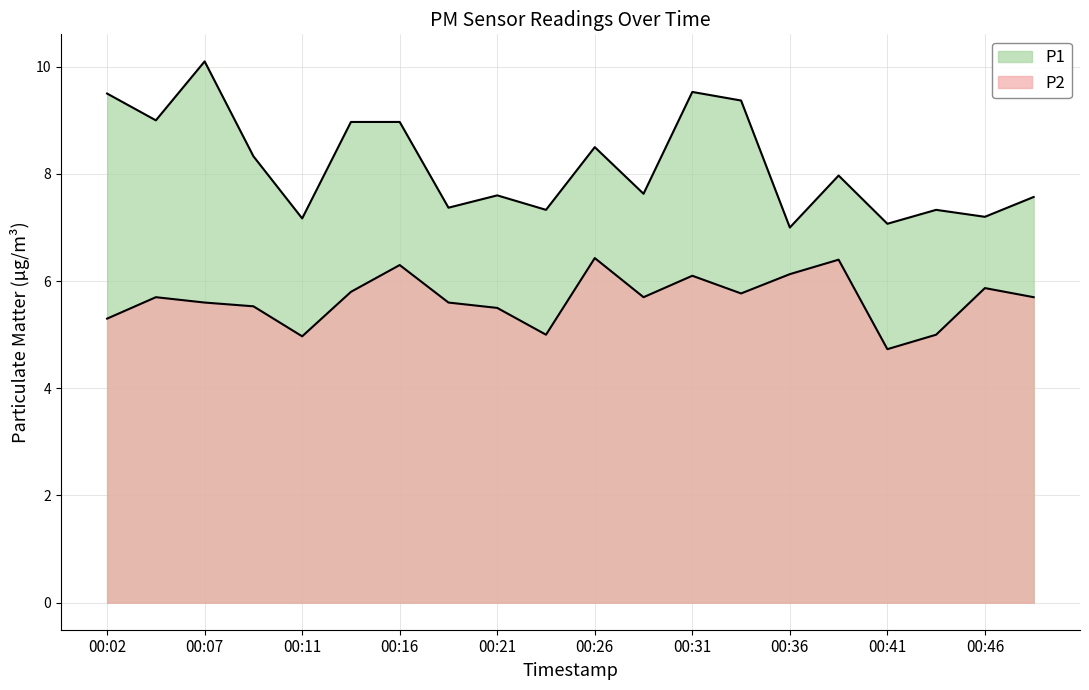

Reading left to right, what are all the values shown in this chart?

P1: 9.5	9.0	10.1	8.3	7.2	9.0	9.0	7.4	7.6	7.3	8.5	7.6	9.5	9.4	7.0	8.0	7.1	7.3	7.2	7.6
P2: 5.3	5.7	5.6	5.5	5.0	5.8	6.3	5.6	5.5	5.0	6.4	5.7	6.1	5.8	6.1	6.4	4.7	5.0	5.9	5.7